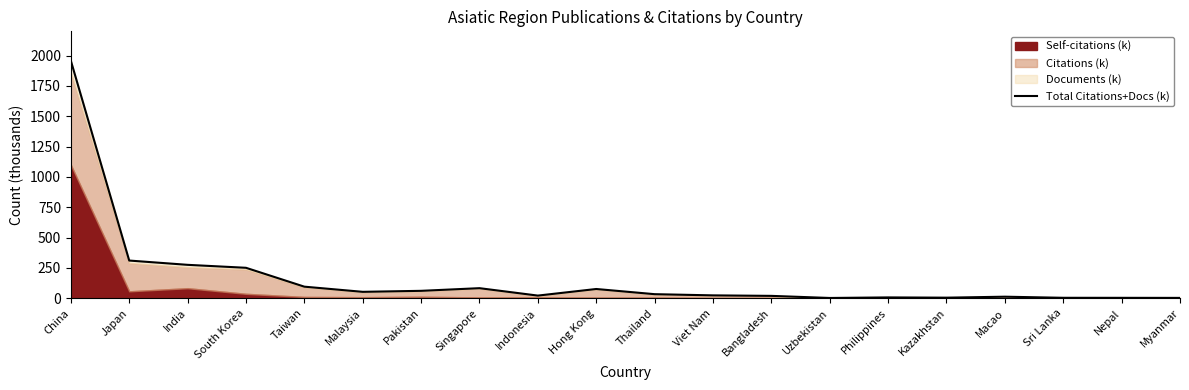

What is the change in value from China to Hong Kong?

-1881.9